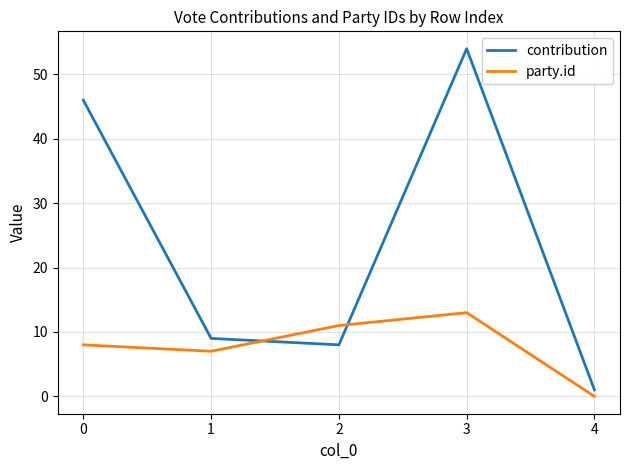

What value does the contribution series have at 3?

54